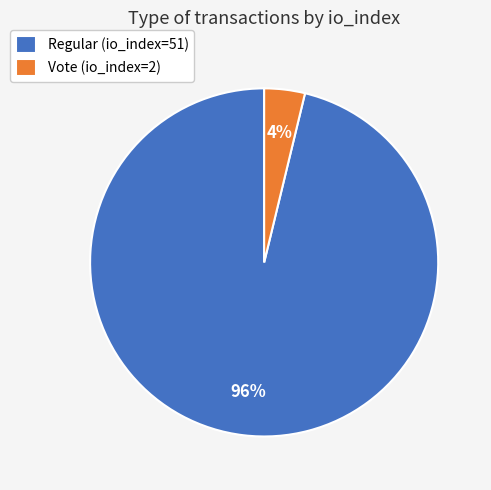

Count the number of slices in the pie.

2